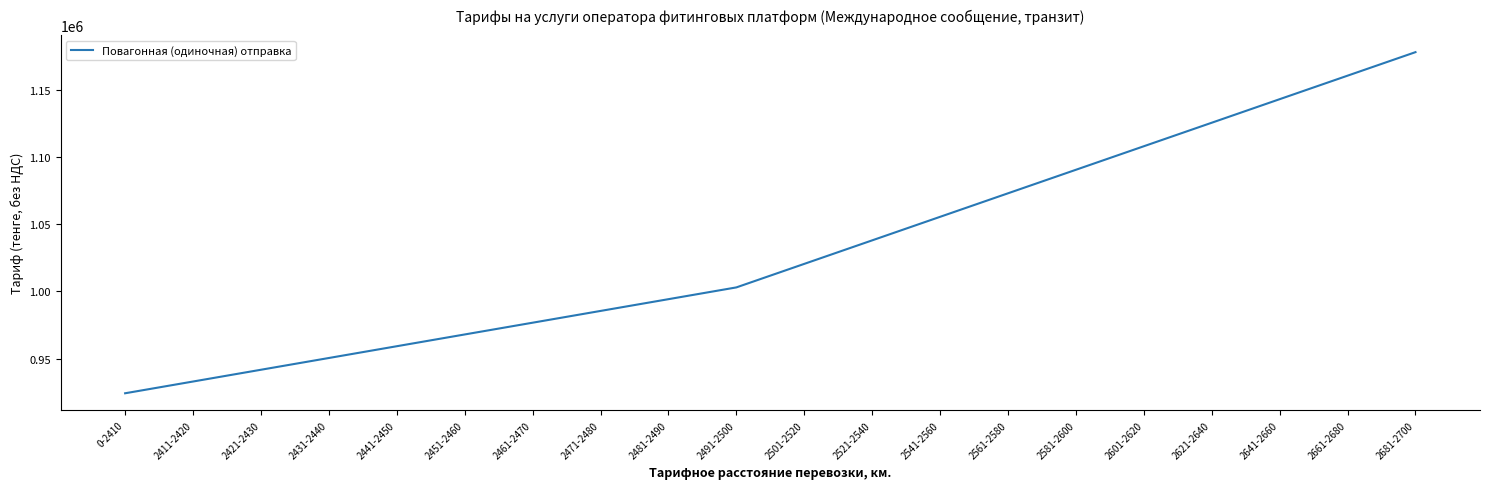

Between 2421-2430 and 2601-2620, which is larger?

2601-2620